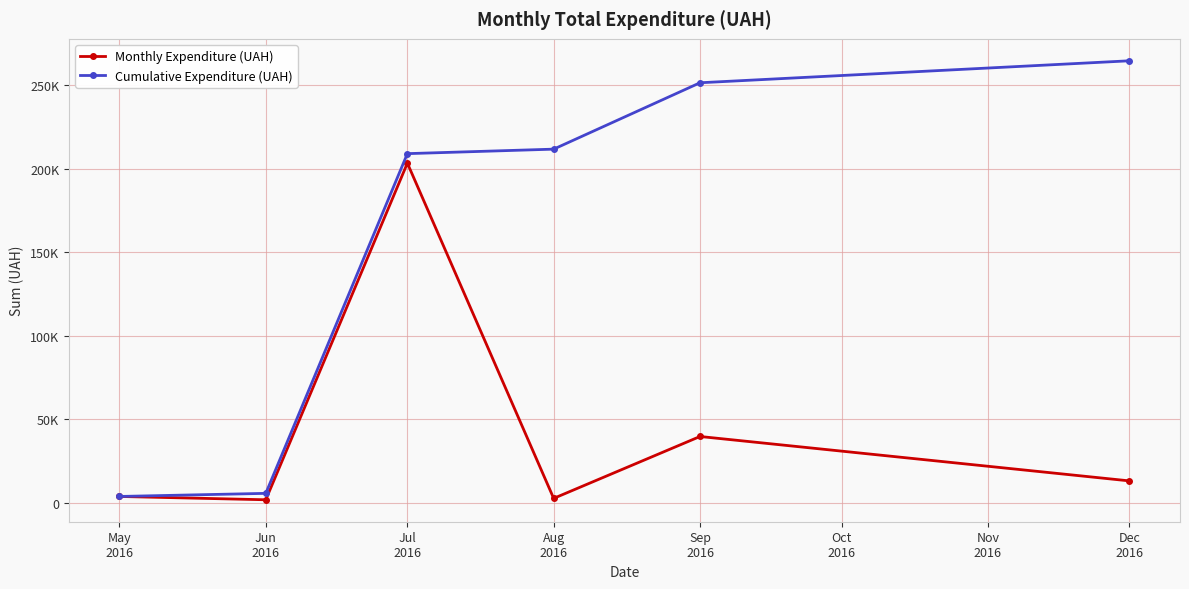

What are all the series names shown in the legend?

Monthly Expenditure (UAH), Cumulative Expenditure (UAH)